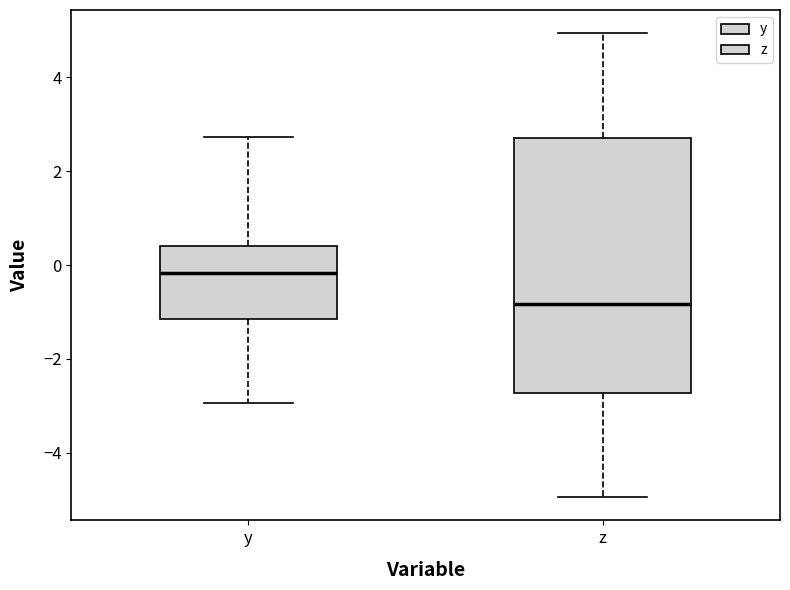

Reading left to right, transcribe this box plot: for each box, give where its median line is, the range the box spans, and where its two whiskers end, as read against the y-axis. The values are not printed on the chart, so give them approximately, as read against the axis.

y: median -0.2, box -1.2 to 0.4, whiskers -3.0 to 2.8
z: median -0.8, box -2.8 to 2.8, whiskers -5.0 to 5.0